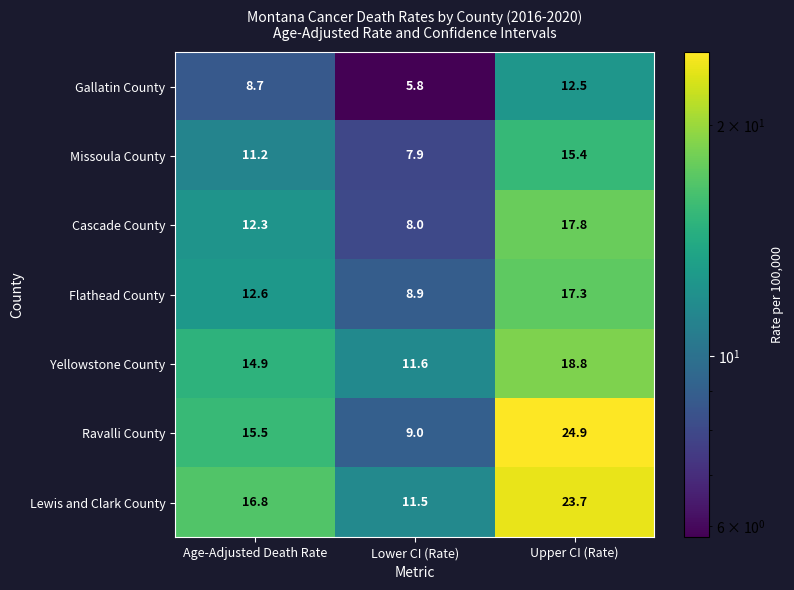

True or false: Yellowstone County has a value of 14.9 at Age-Adjusted Death Rate.

True